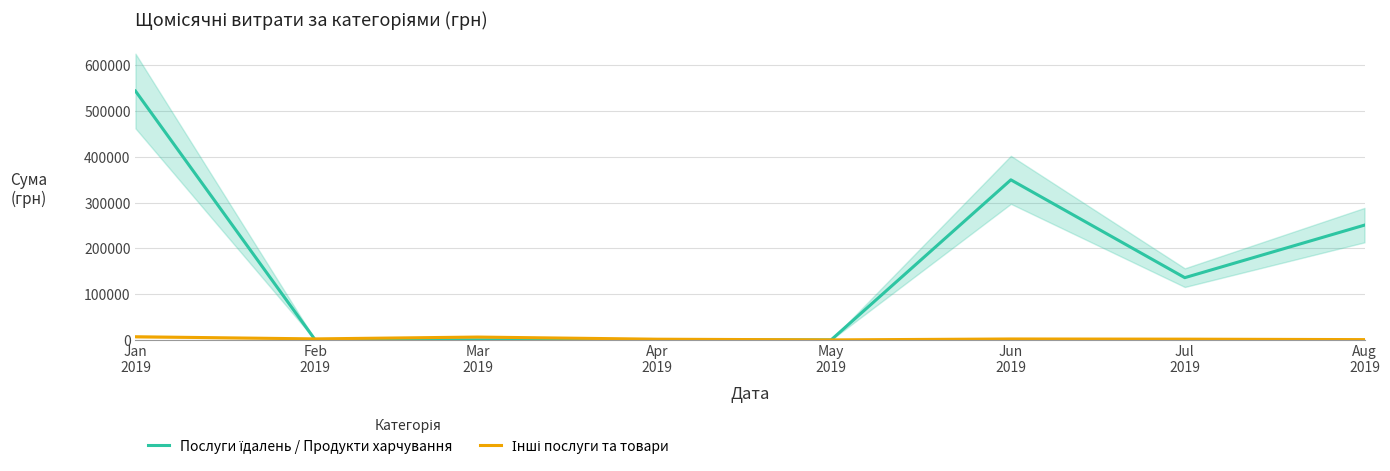

Where is the first local minimum for Послуги їдалень / Продукти харчування?

Jul
2019